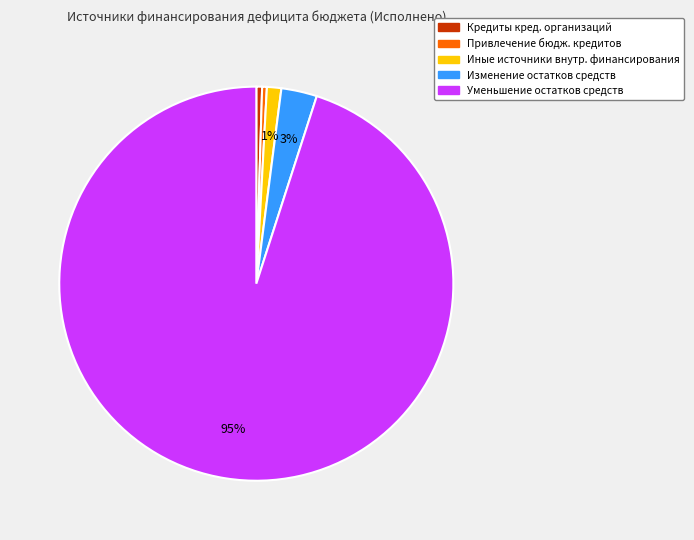

Does any single category account for the majority?

Yes